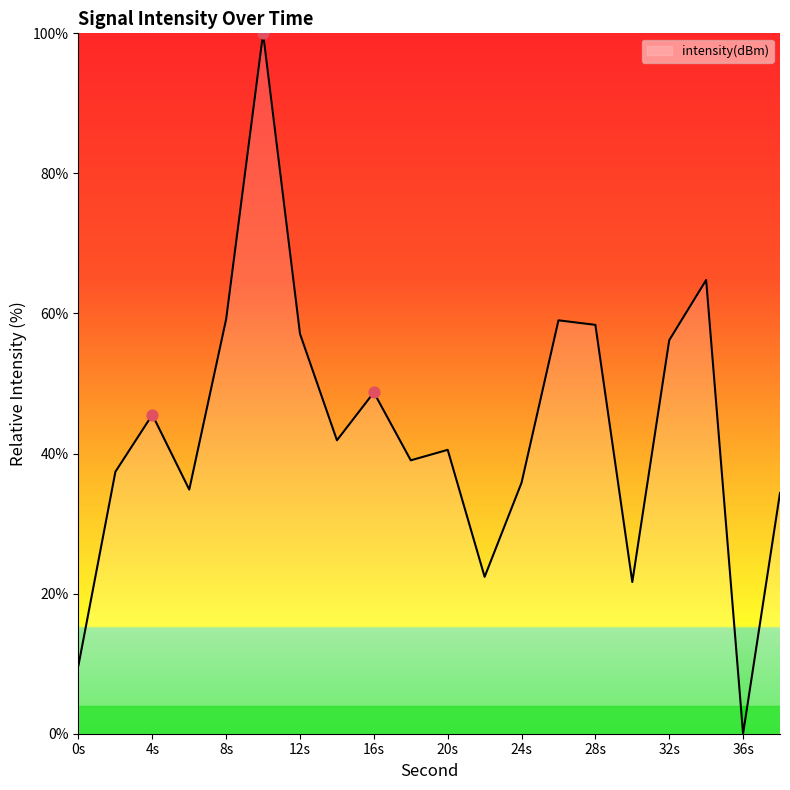

What is the greatest value displayed?

100.0